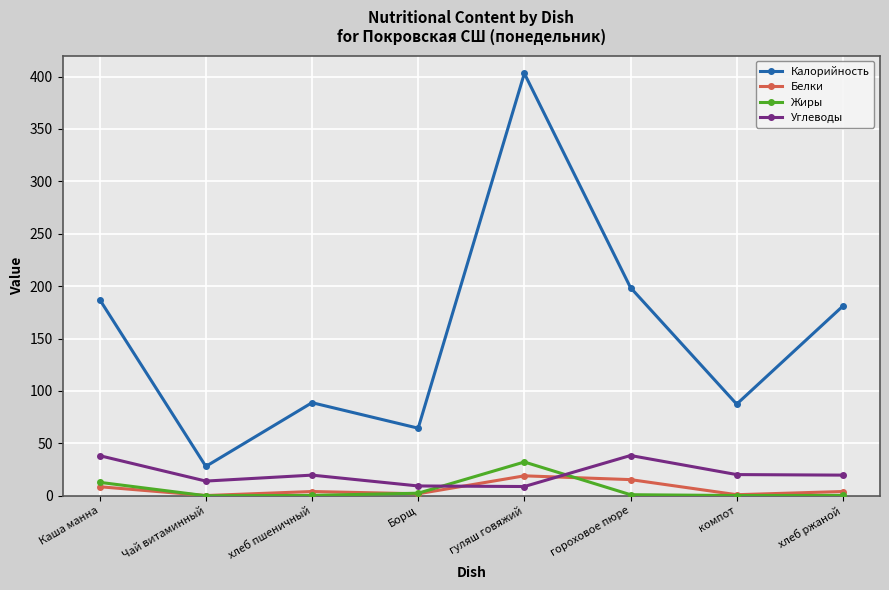

Where is the first local maximum for Калорийность?

хлеб пшеничный